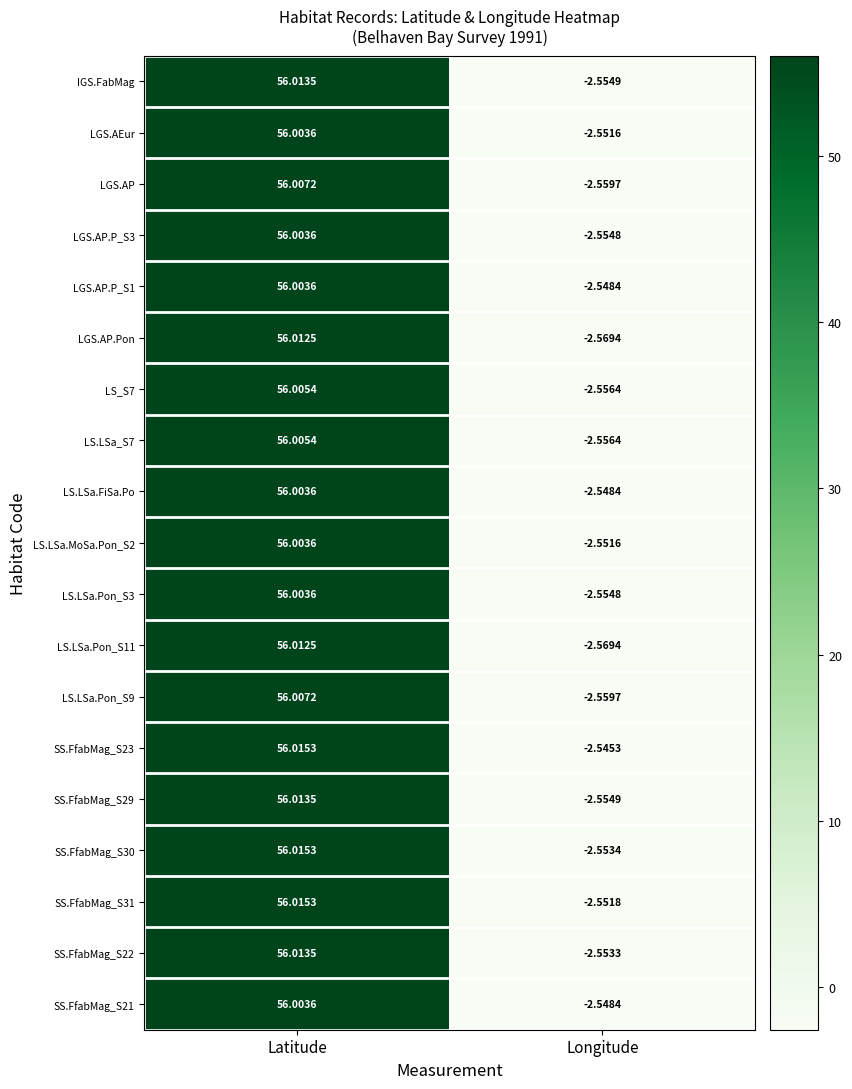

At which category is the sum across all series the highest?

Latitude